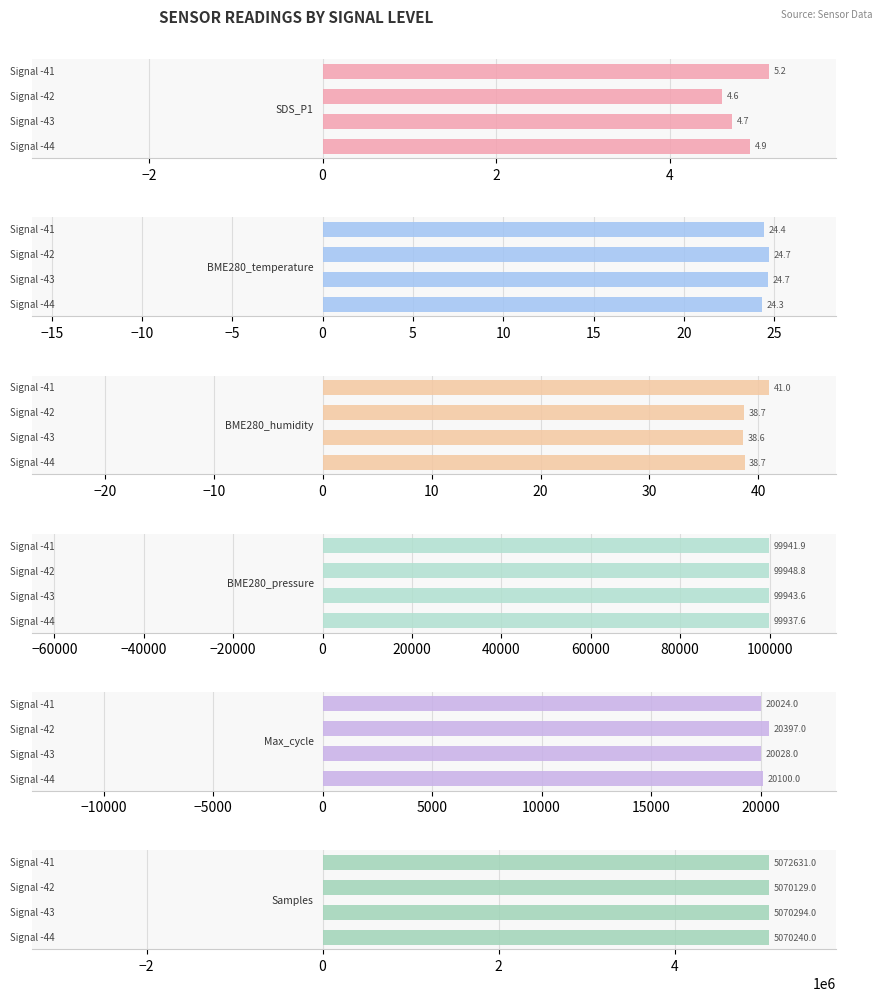

Reading left to right, what are all the values shown in this chart?

SDS_P1: 4.9	4.7	4.6	5.2
BME280_temperature: 24.3	24.7	24.7	24.4
BME280_humidity: 38.7	38.6	38.7	41.0
BME280_pressure: 99937.6	99943.6	99948.8	99941.9
Max_cycle: 20100.0	20028.0	20397.0	20024.0
Samples: 5070240.0	5070294.0	5070129.0	5072631.0